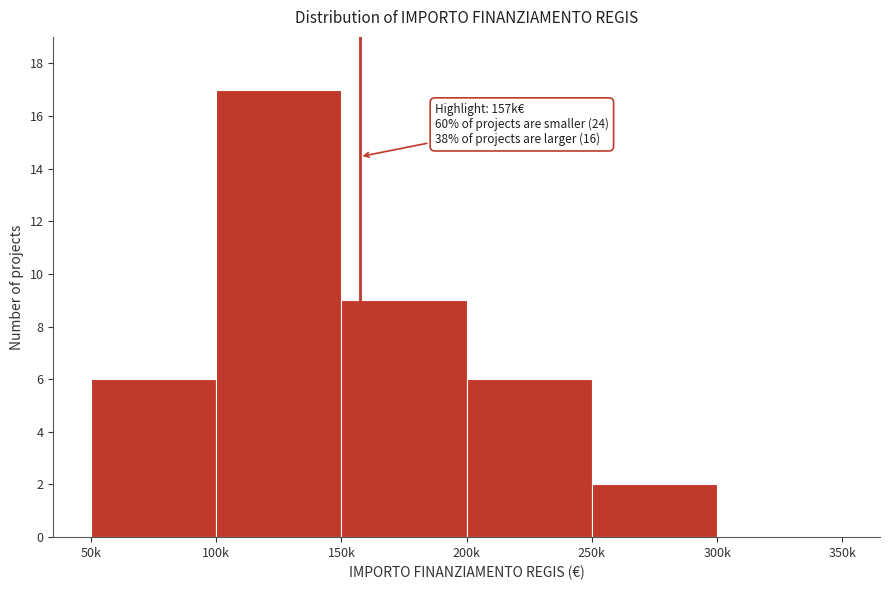

Reading left to right, extract all data points from this chart.

50k=6	100k=17	150k=9	200k=6	250k=2	300k=0